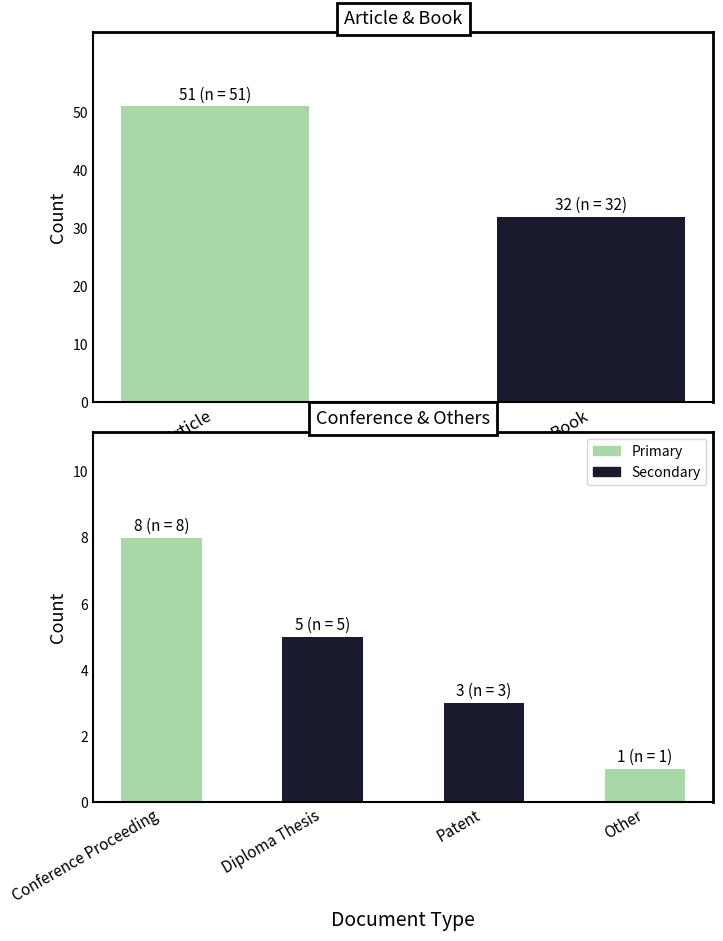

What is the sum of all values?

100